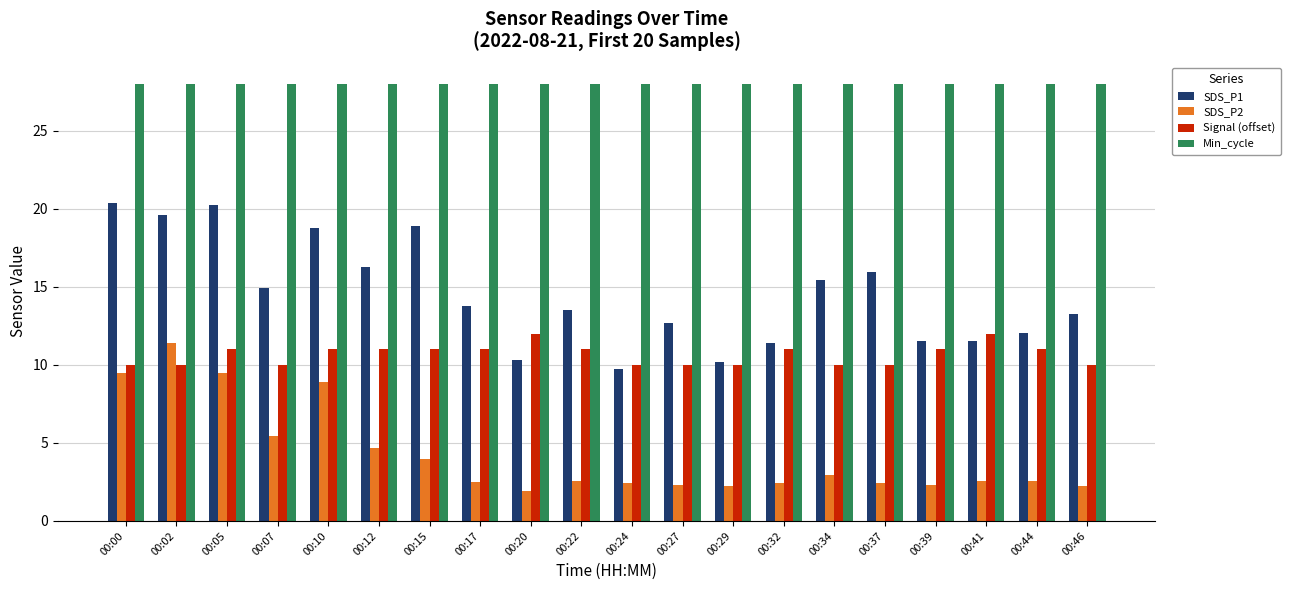

Is the value of Min_cycle at 00:02 greater than the value of SDS_P2 at 00:39?

Yes